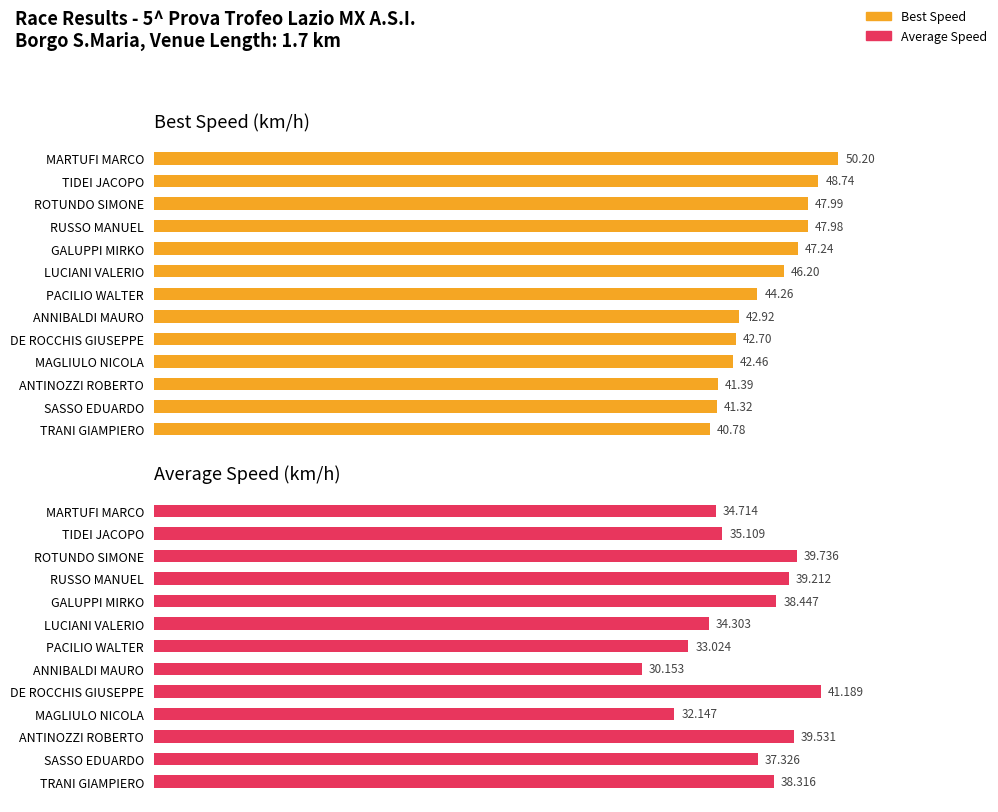

How many bars are there in each group?

2